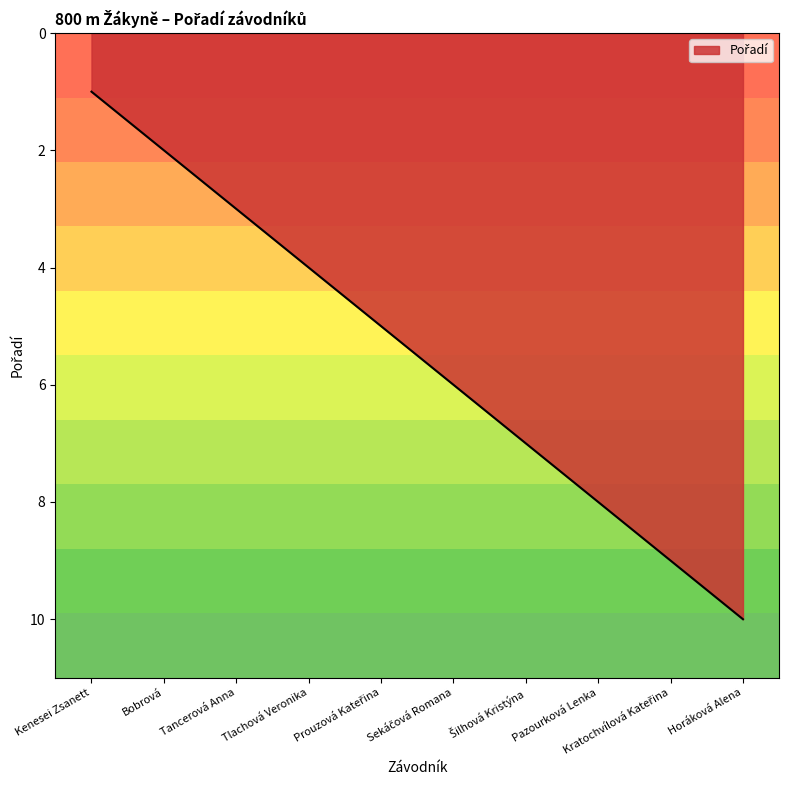

What is the ratio of the value at Pazourková Lenka to the value at Tlachová Veronika?

2.0